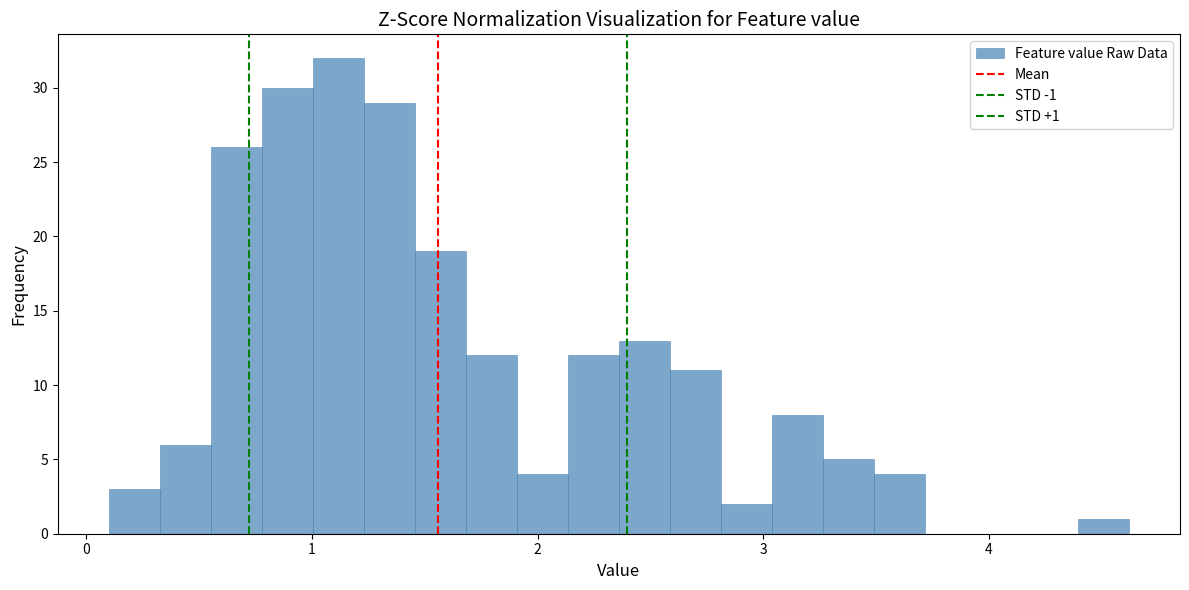

Read against the x-axis, roughly where is the centre of the tallest bar?

1.1